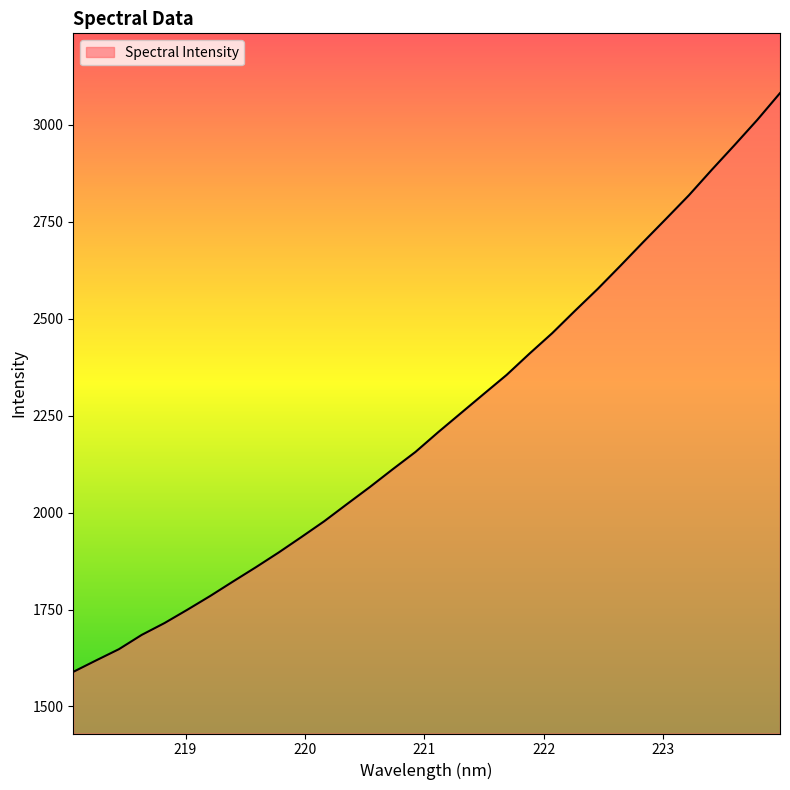

What is the smallest value displayed?

1589.3